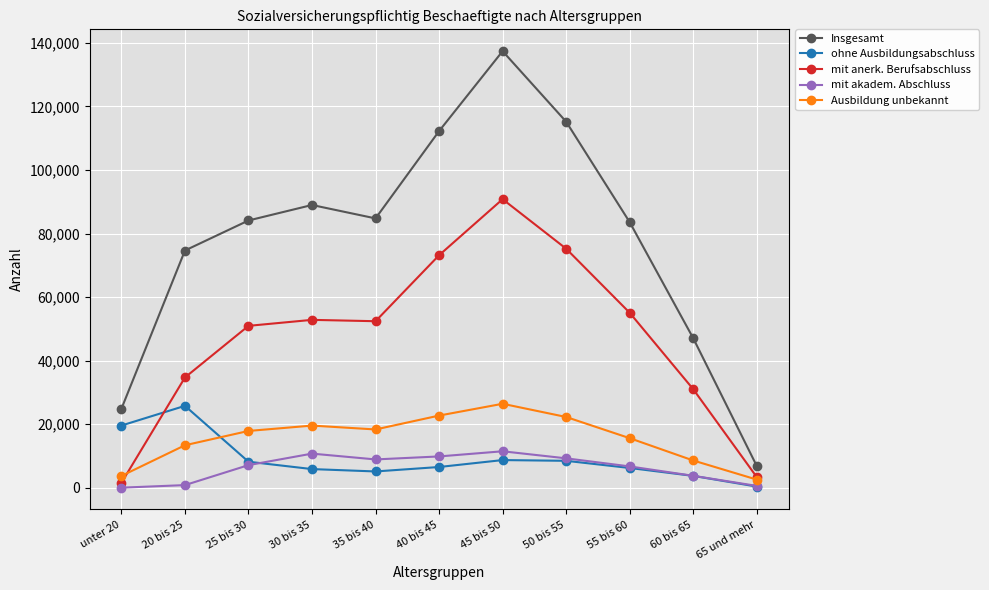

True or false: ohne Ausbildungsabschluss and Insgesamt intersect in this chart.

False